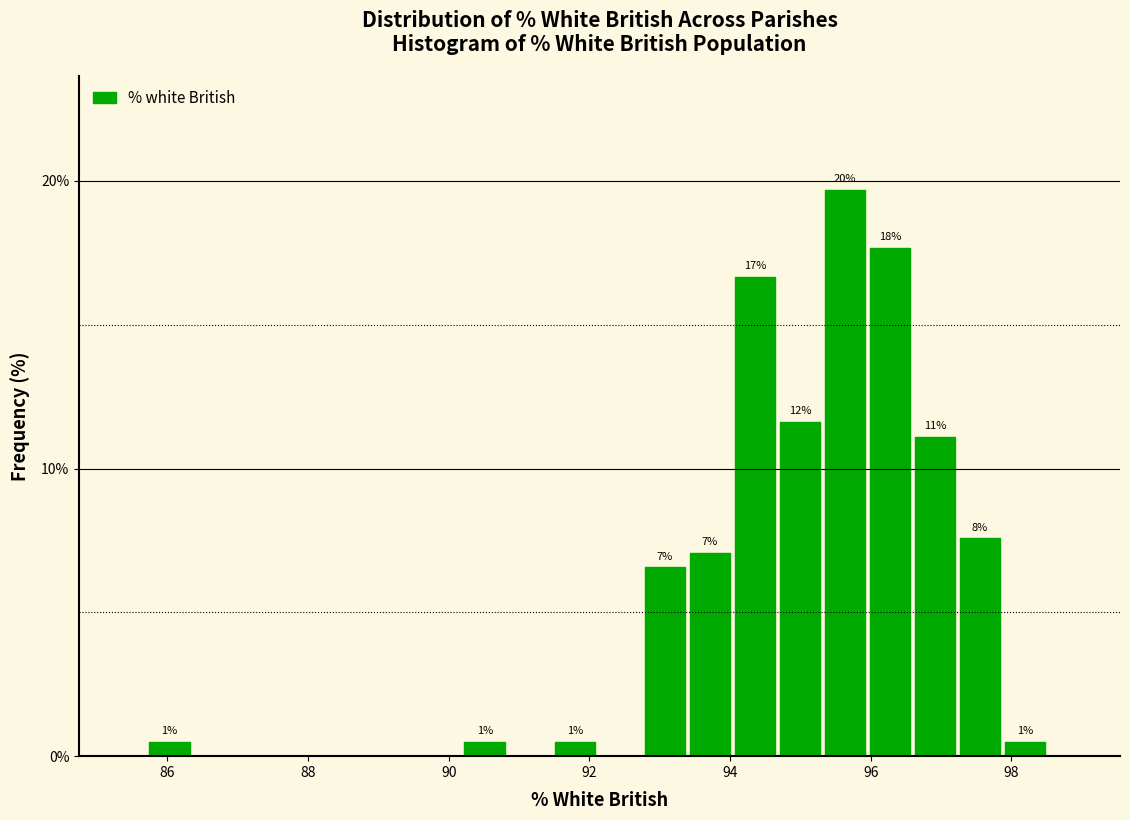

Around what value on the x-axis is the tallest bar? Give the approximate position of its centre, as read against the axis.

95.6